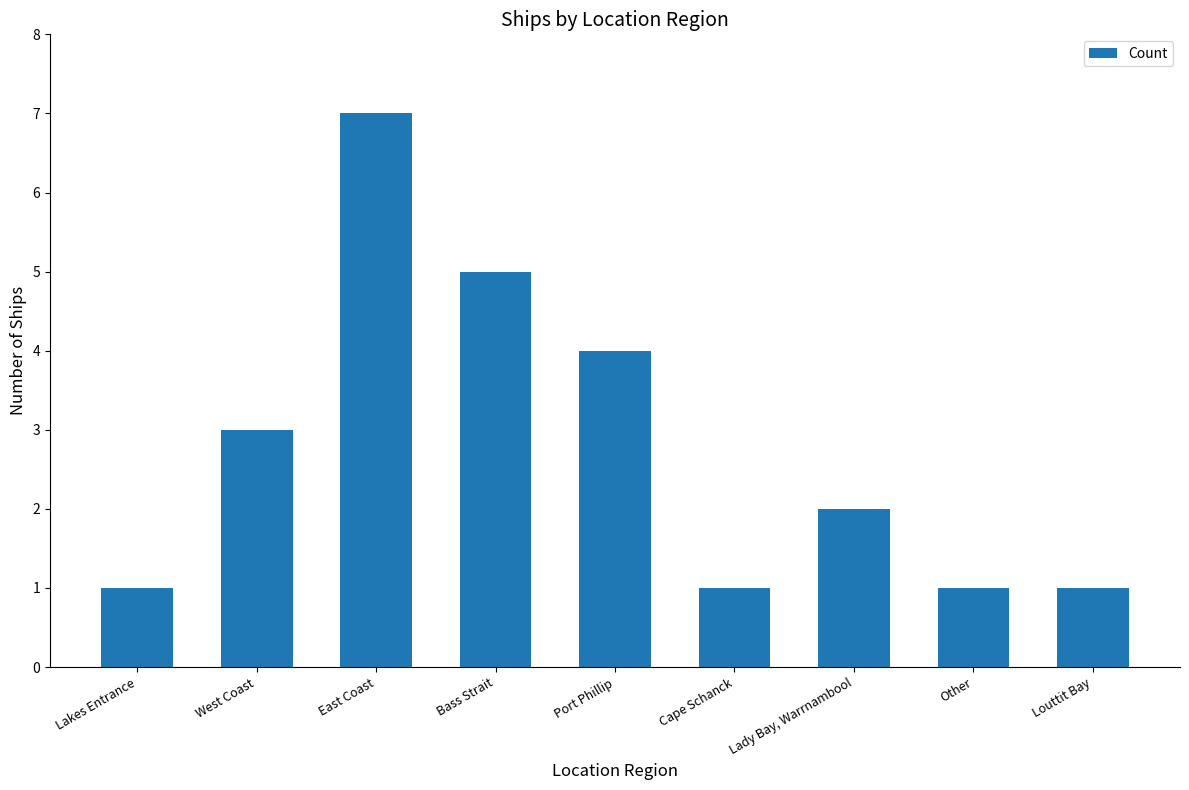

True or false: the data shows 1 at Louttit Bay.

True